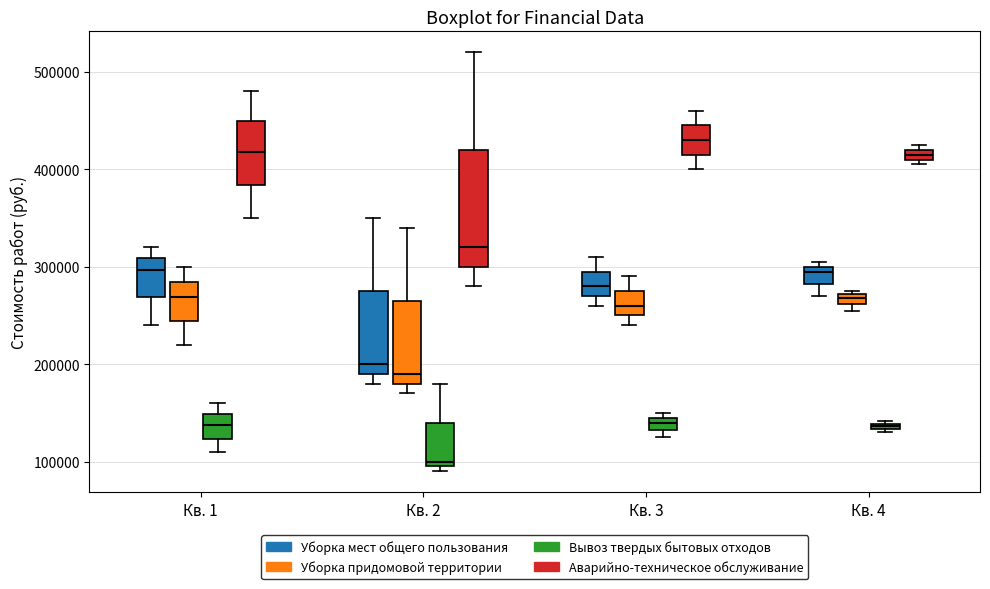

Comparing the boxes themselves (not the whiskers), which one is the tallest?

Кв. 2 (Аварийно-техническое обслуживание)